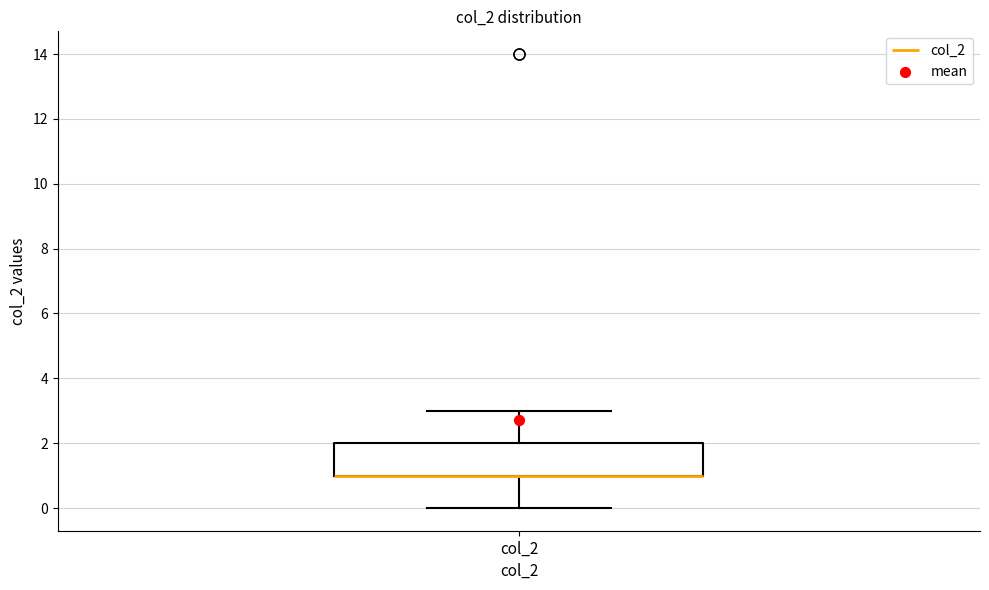

Where does the upper whisker of the box for col_2 end on the y-axis? The values are not printed on the chart, so give them approximately, as read against the axis.

3